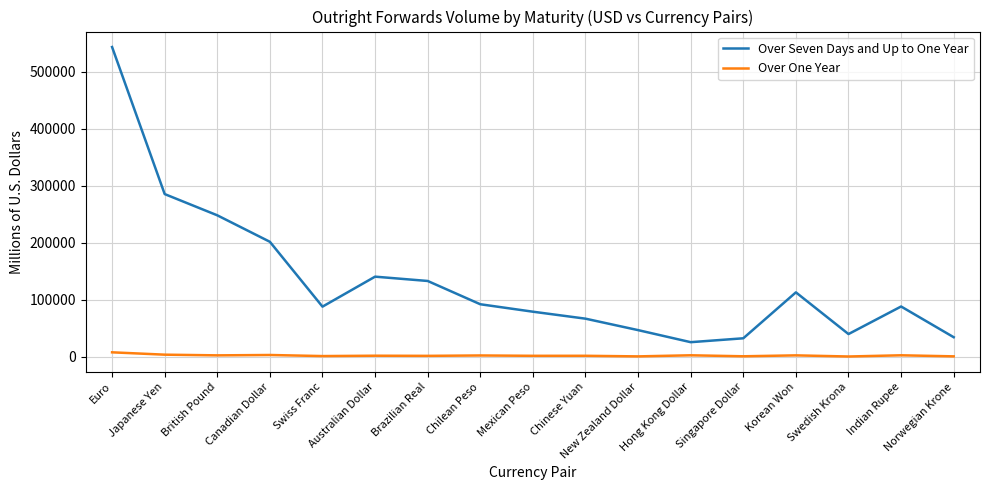

At which category is the sum across all series the highest?

Euro